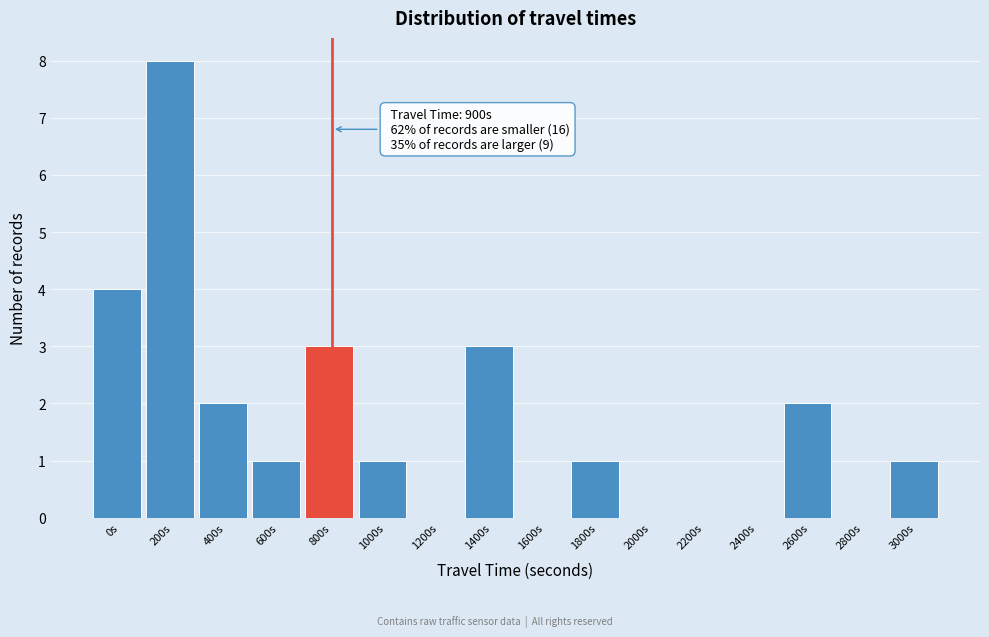

Reading left to right, list all the values displayed in this chart.

0s=4	200s=8	400s=2	600s=1	800s=3	1000s=1	1200s=0	1400s=3	1600s=0	1800s=1	2000s=0	2200s=0	2400s=0	2600s=2	2800s=0	3000s=1